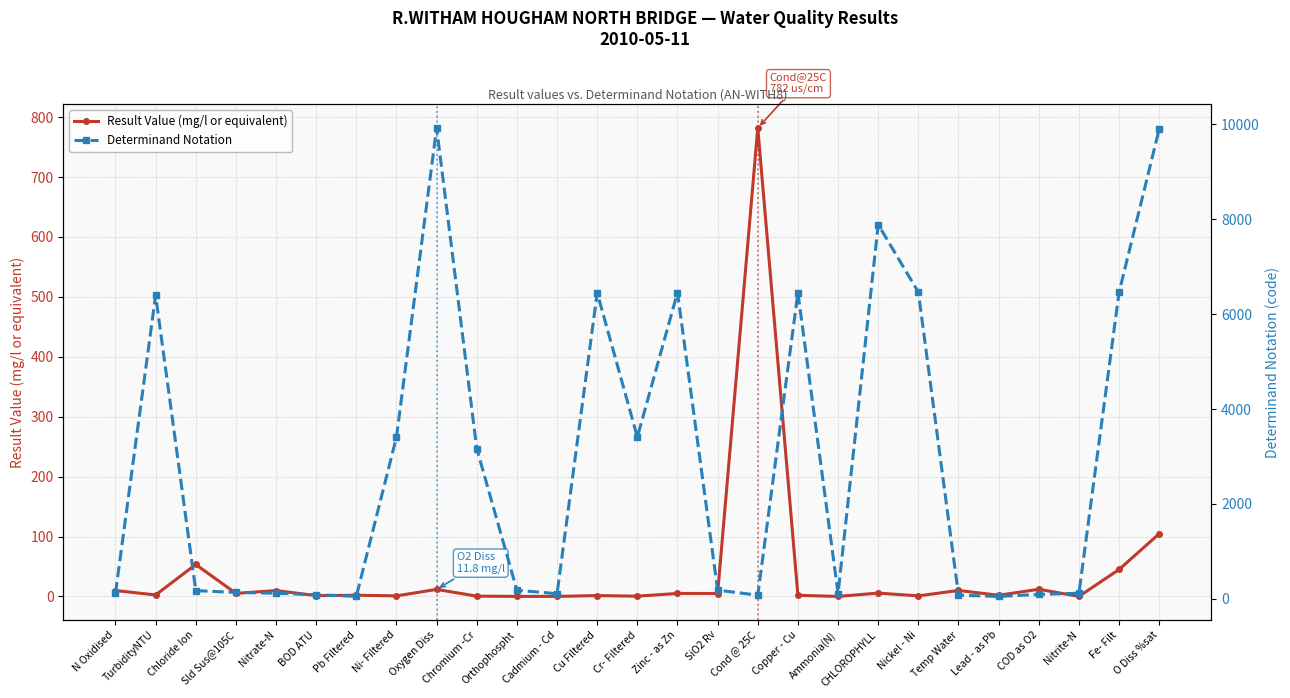

Where is the first local maximum for Result Value (mg/l or equivalent)?

Chloride Ion